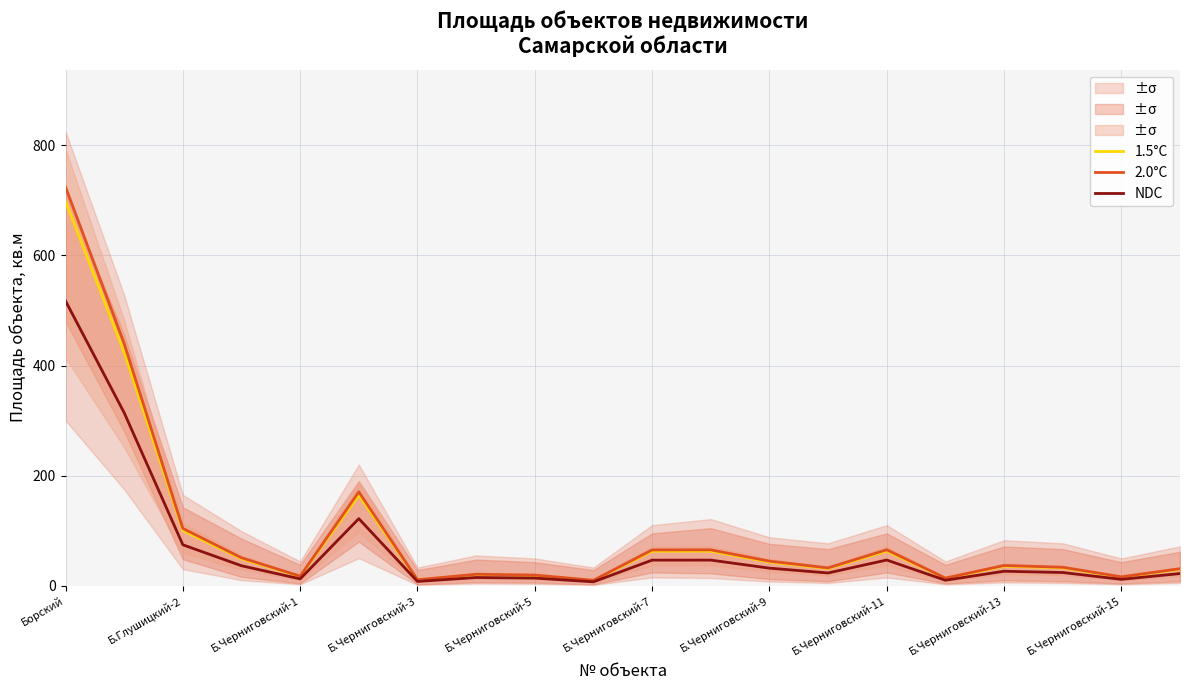

True or false: 1.5°C has more than 2 interior local peaks.

True